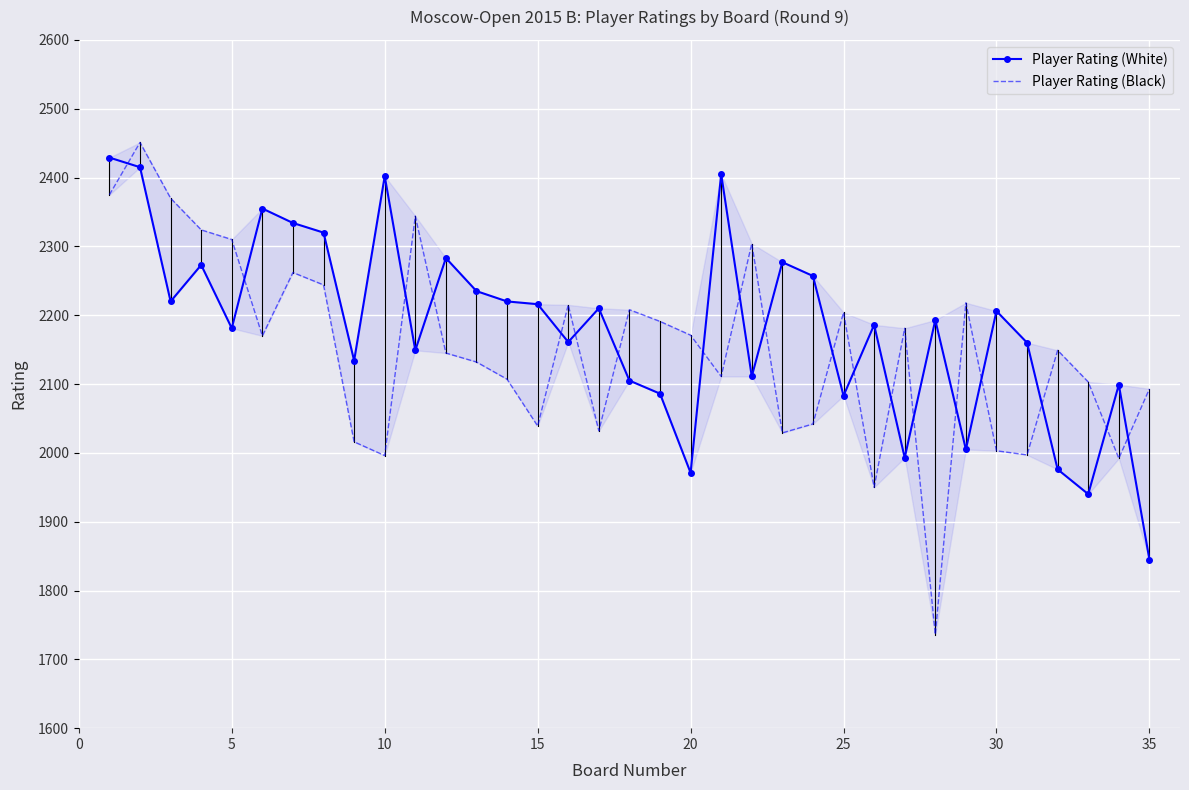

Is this an area chart (filled region under the line)?

No